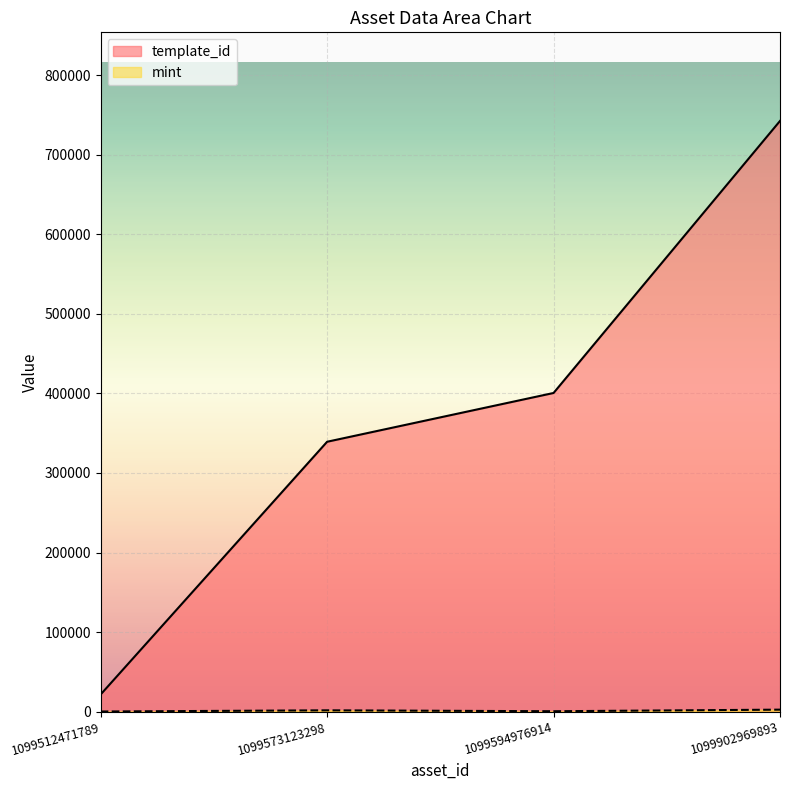

At which category does the chart reach its minimum across all series?

1099512471789